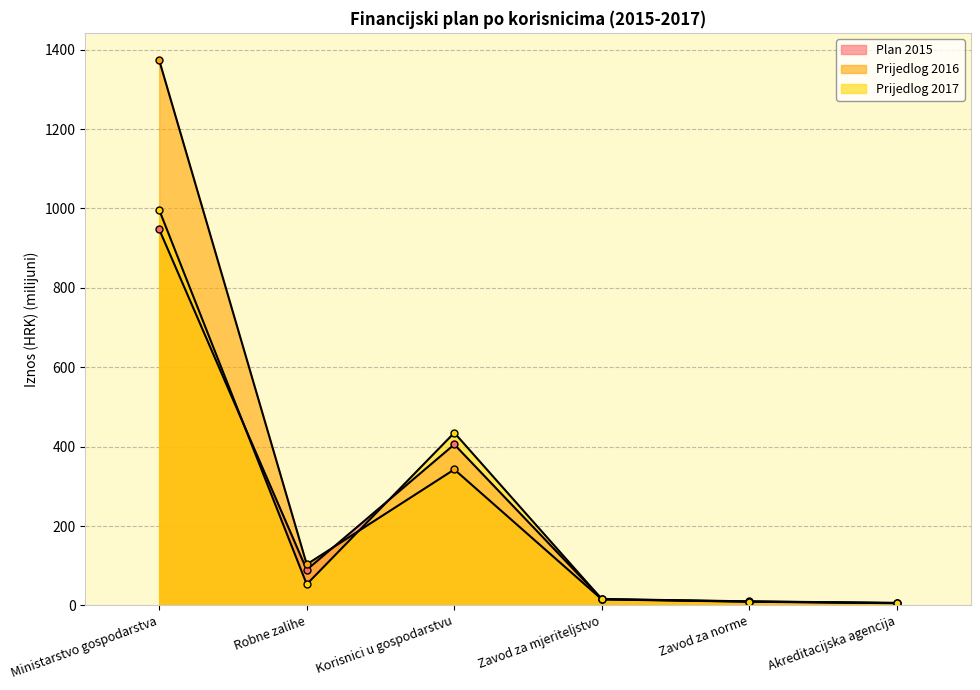

At which category does Prijedlog 2016 reach its first local peak?

Korisnici u gospodarstvu